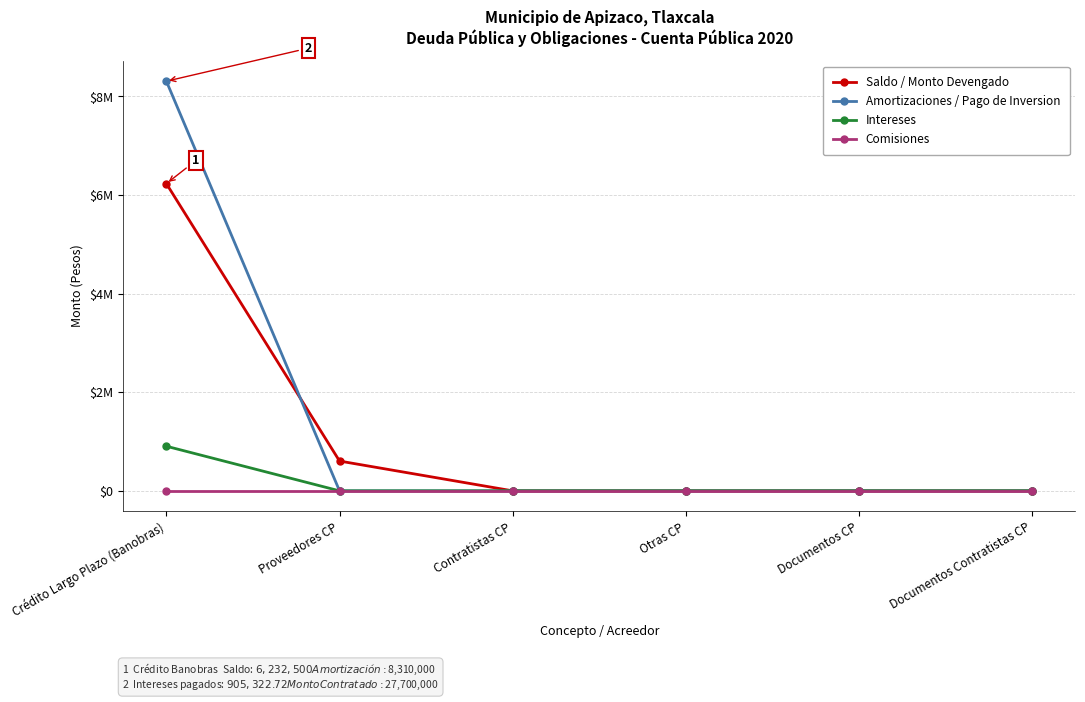

What are all the series names shown in the legend?

Saldo / Monto Devengado, Amortizaciones / Pago de Inversion, Intereses, Comisiones